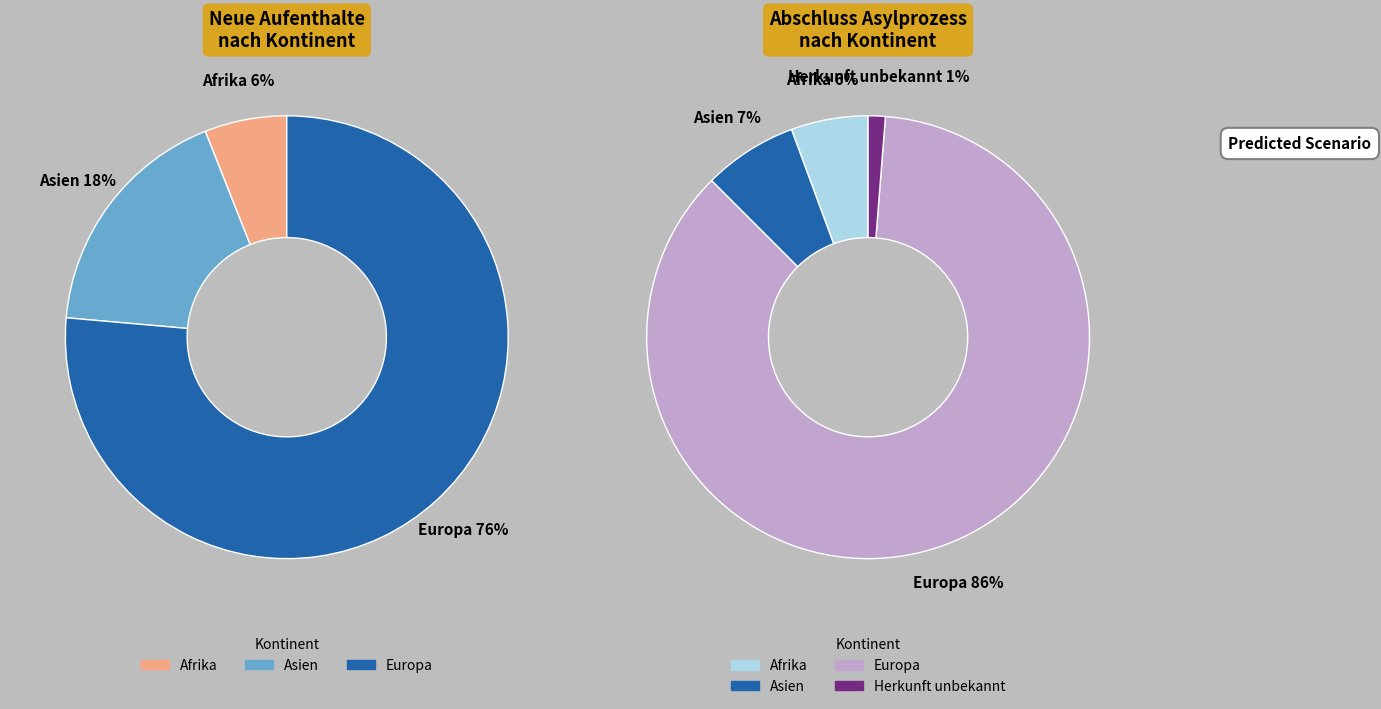

True or false: Ozeanien accounts for 8% of the total.

False